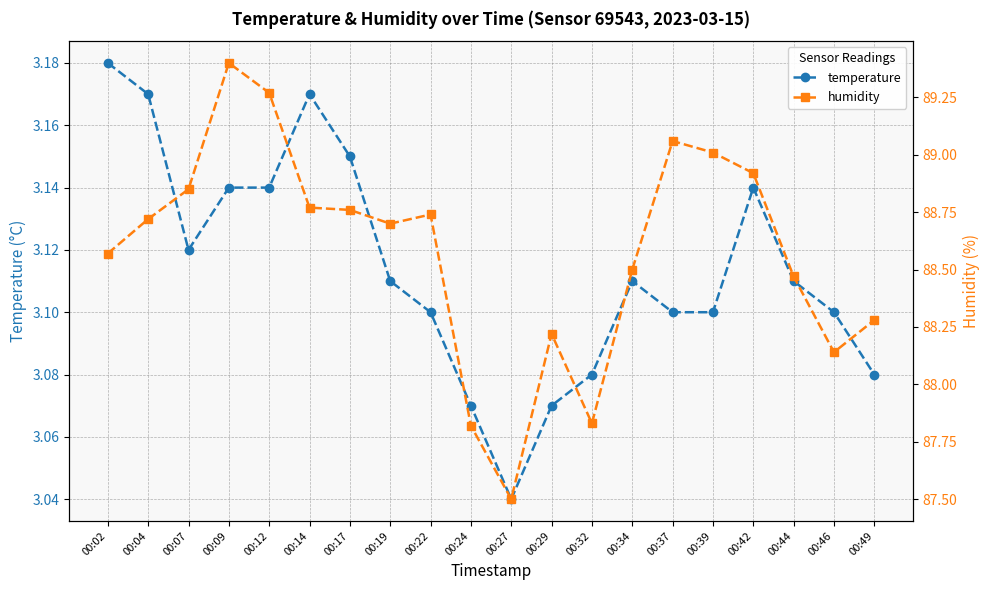

True or false: humidity and temperature intersect in this chart.

False